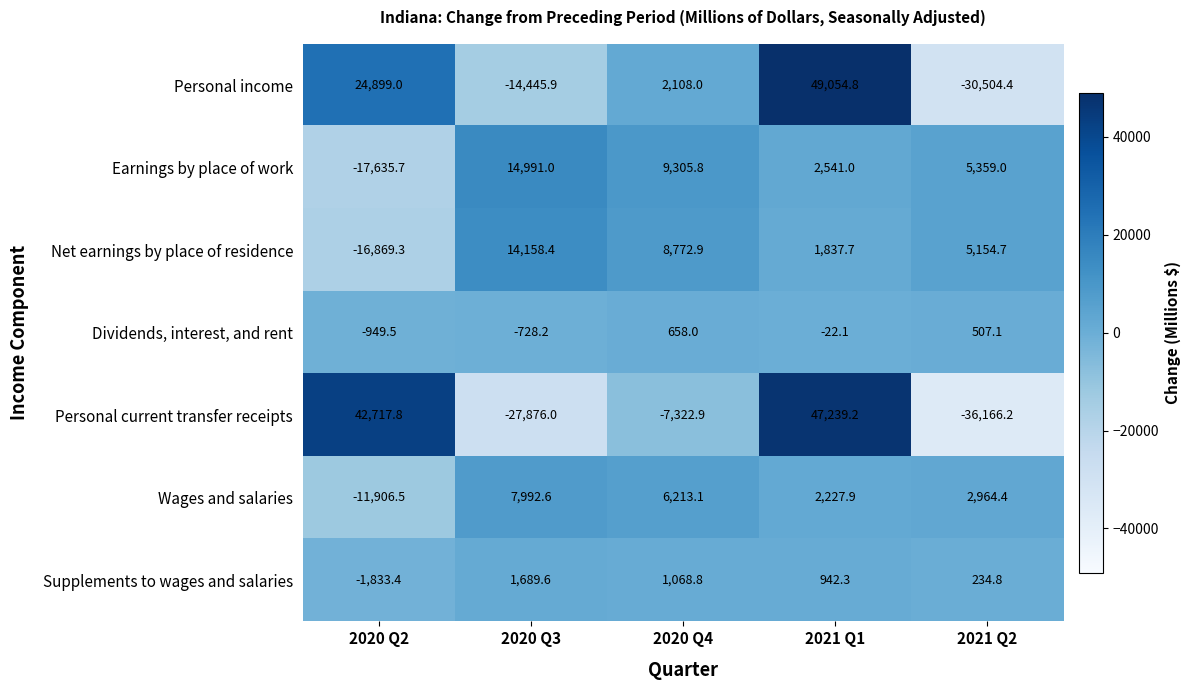

How many series are shown in this chart?

7